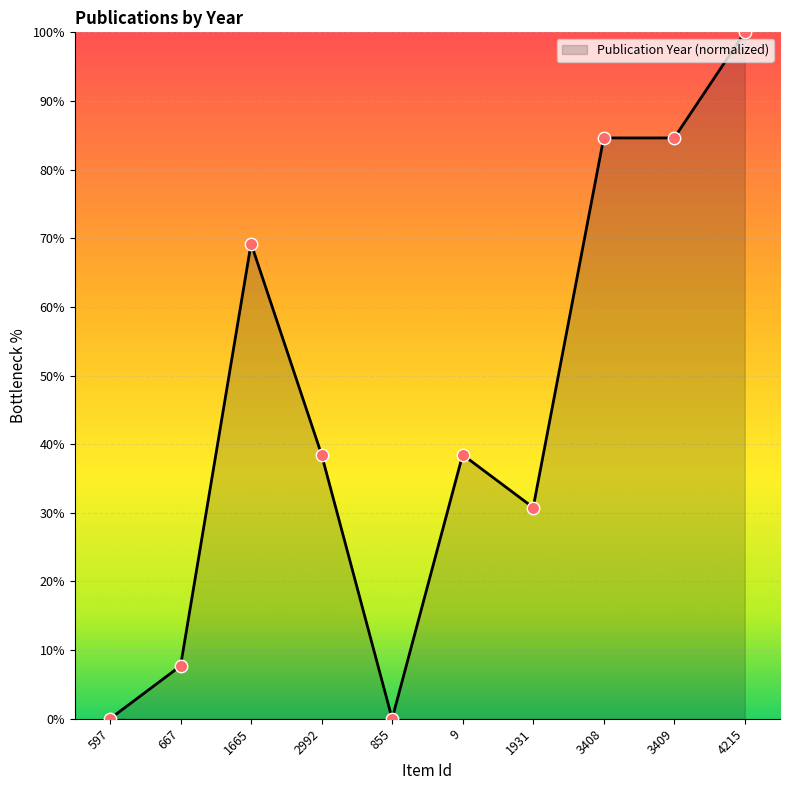

Between 4215 and 855, which is larger?

4215